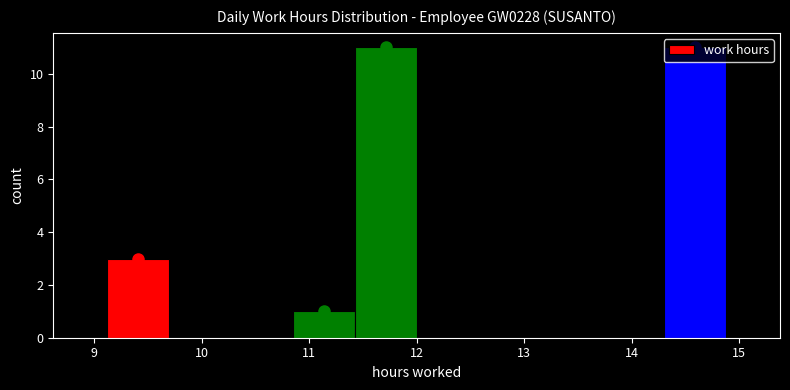

Reading left to right, list every bar in this chart as the range it spans on the x-axis followed by its height. Neither the bar edges nor the heights are printed on the chart, so give them approximately, as read against the axes.

9.1 to 9.7: 3
9.7 to 10.3: 0
10.3 to 10.8: 0
10.8 to 11.4: 1
11.4 to 12.0: 11
12.0 to 12.6: 0
12.6 to 13.2: 0
13.2 to 13.7: 0
13.7 to 14.3: 0
14.3 to 14.9: 11